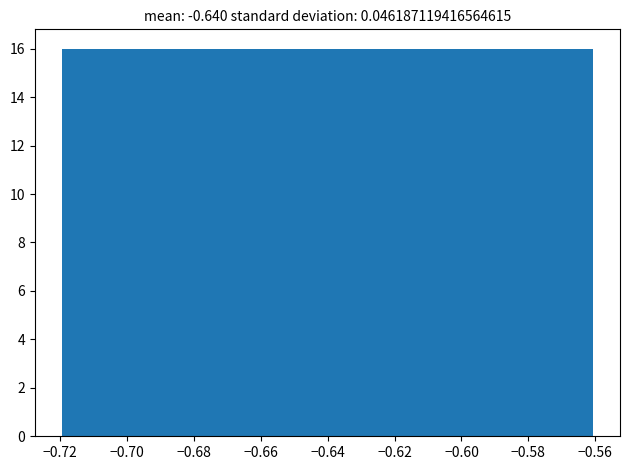

How tall is the bar that spans -0.704 to -0.688 on the x-axis? Neither the bar edges nor the heights are printed on the chart, so give them approximately, as read against the axes.

16